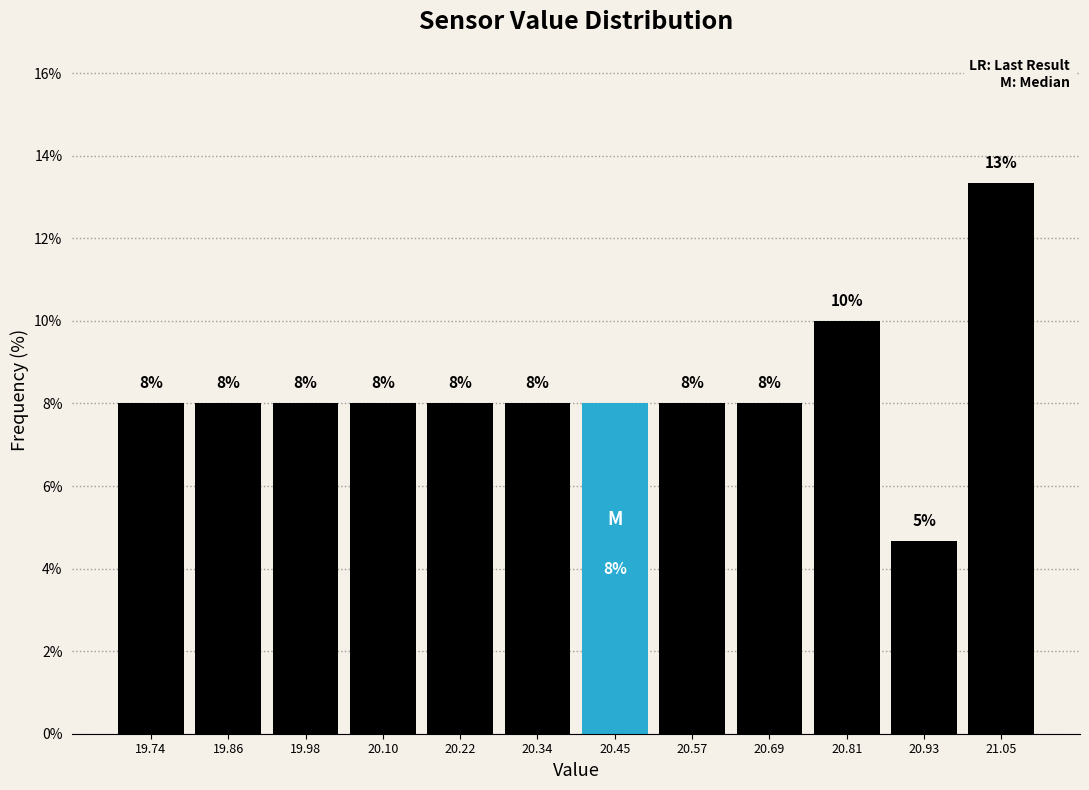

Which range on the x-axis has the tallest bar?

21.00 to 21.12